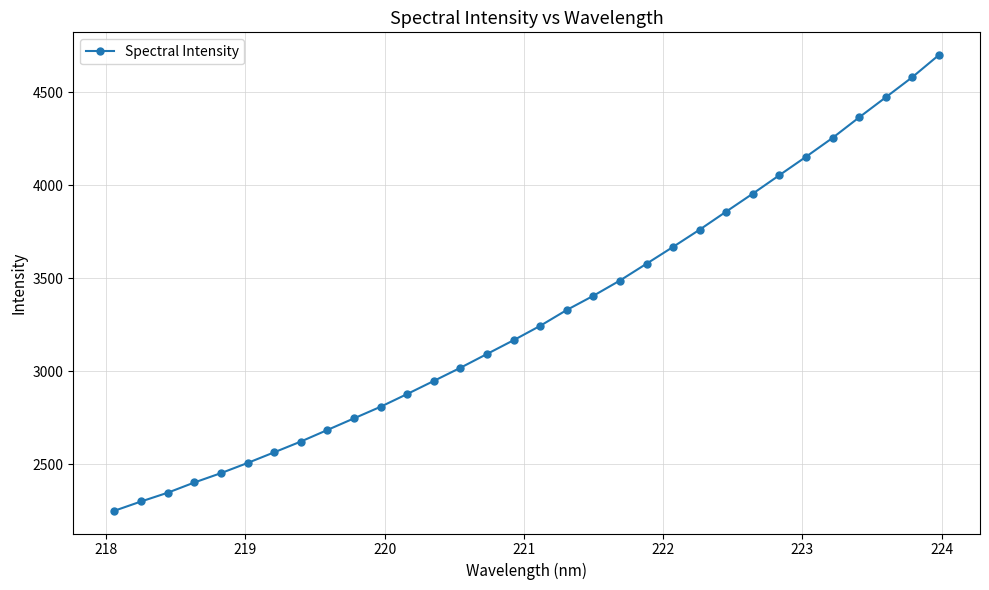

What is the difference between the maximum and second lowest values?

2401.4